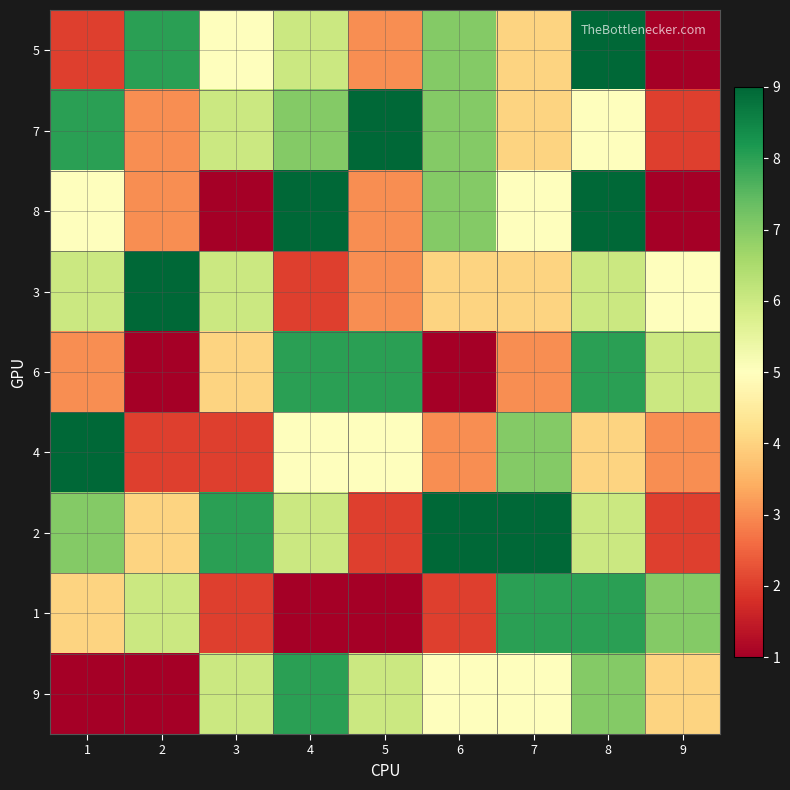

Which category has the lowest value across all series?

9